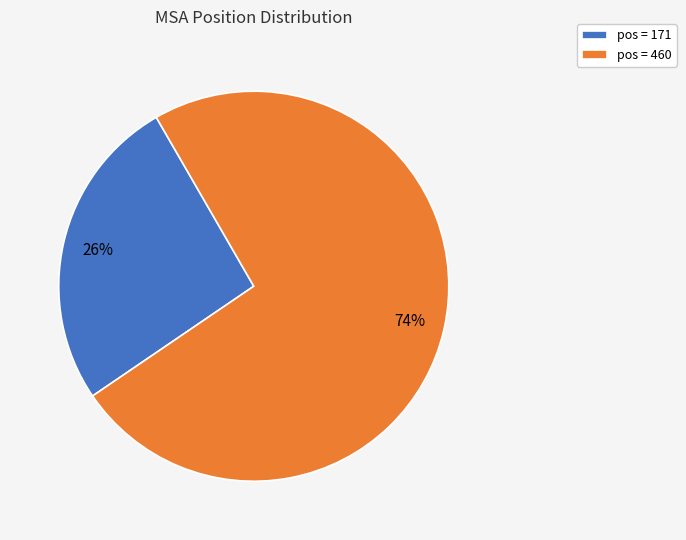

To the nearest percent, what is the difference between the largest and smallest slice percentages?

48%